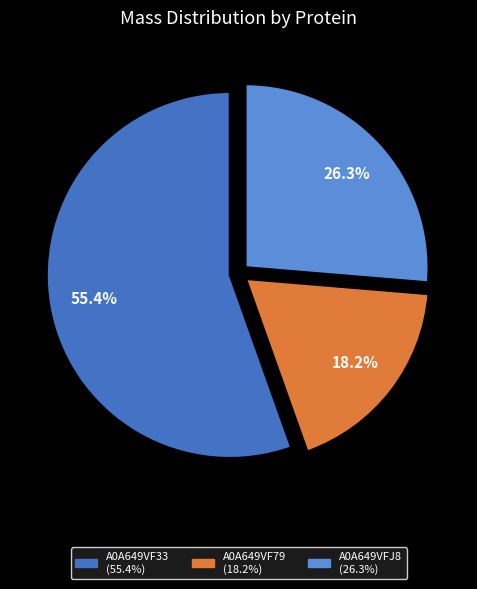

True or false: A0A649VFJ8 accounts for 21% of the total.

False